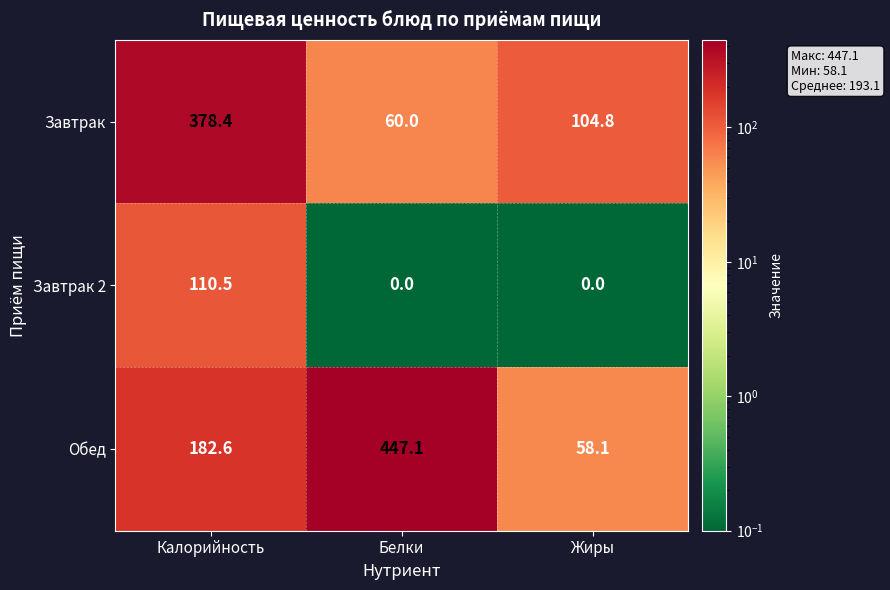

Where does the Завтрак series first go above 104?

Калорийность